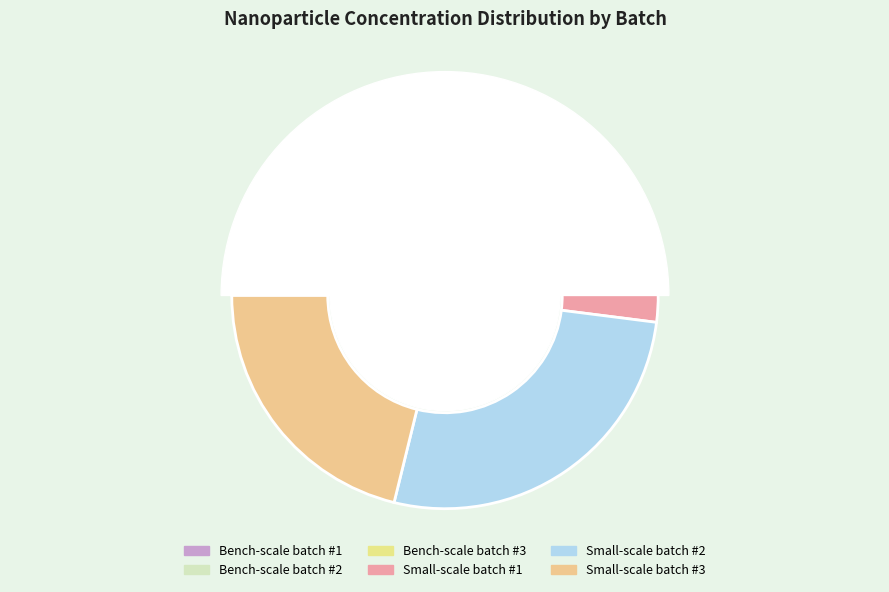

What is the ratio of the value at Small-scale batch #2 to the value at Small-scale batch #3?

1.3